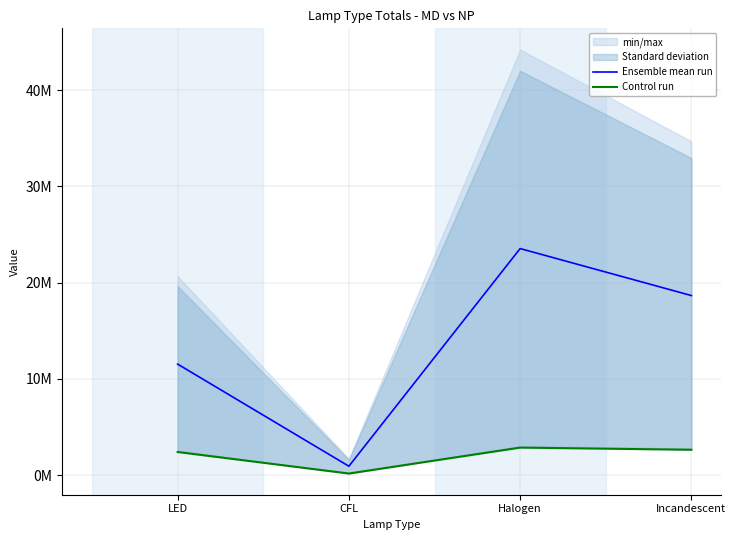

List the series in order of their overall mean, highest first.

Ensemble mean run, Control run